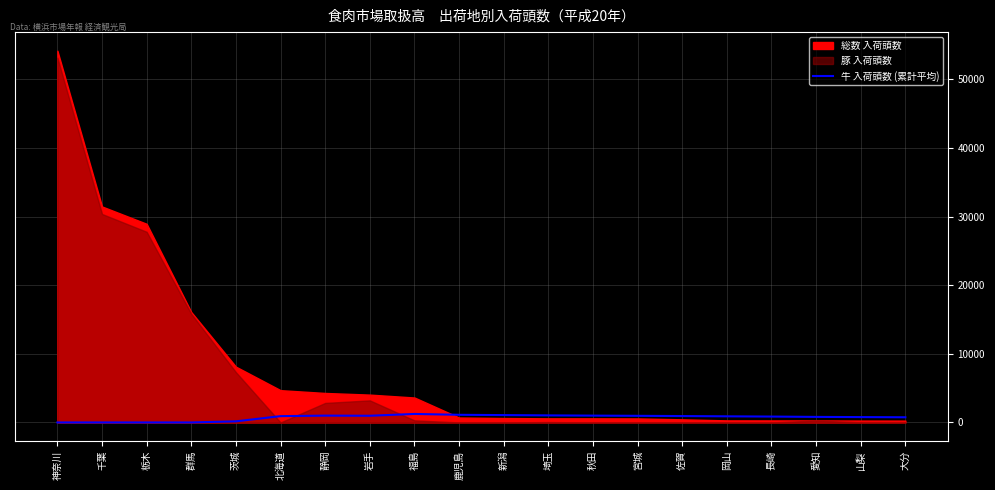

What is the value of the 12th point from the left?

1026.5